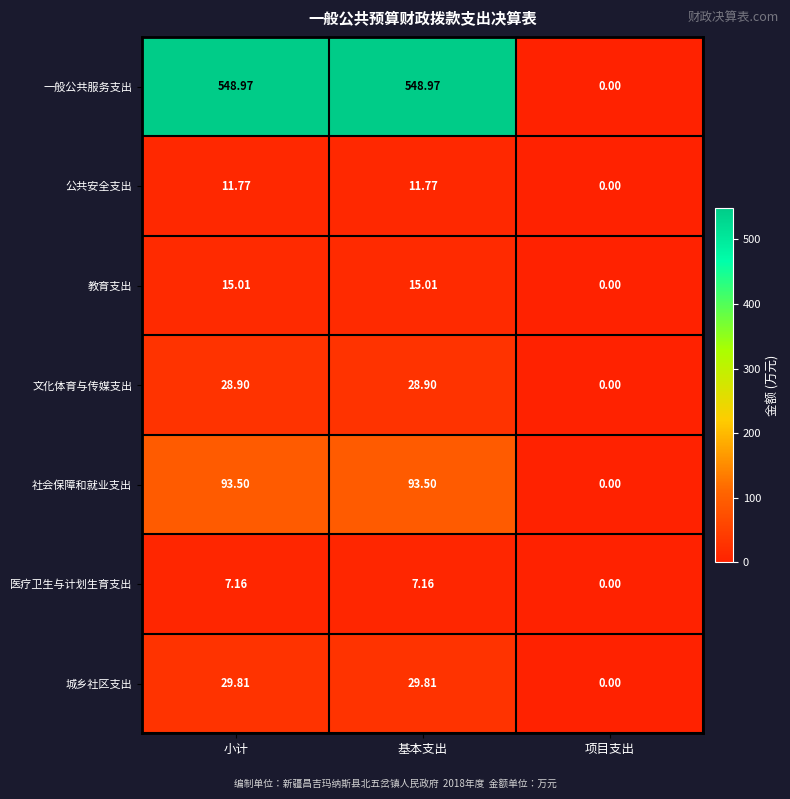

At 小计, list the series in order from smallest to largest.

医疗卫生与计划生育支出, 公共安全支出, 教育支出, 文化体育与传媒支出, 城乡社区支出, 社会保障和就业支出, 一般公共服务支出